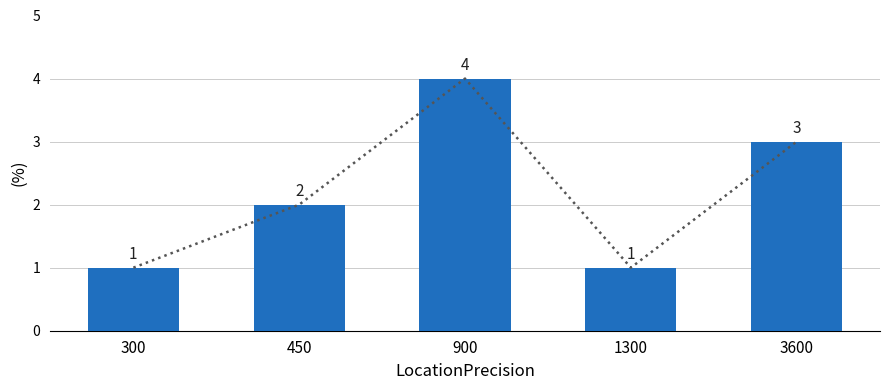

At which category does the chart reach its peak across all series?

900